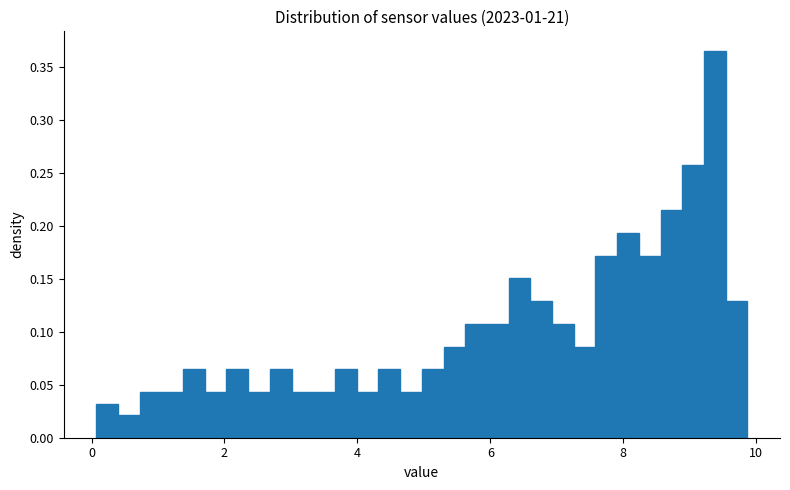

Read against the x-axis, roughly where is the centre of the tallest bar?

9.4